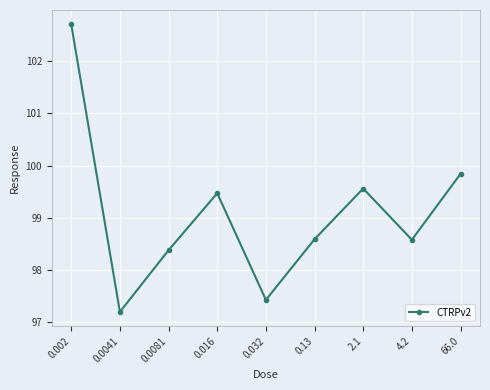

How many points are higher than both their immediate neighbors (excluding endpoints)?

2